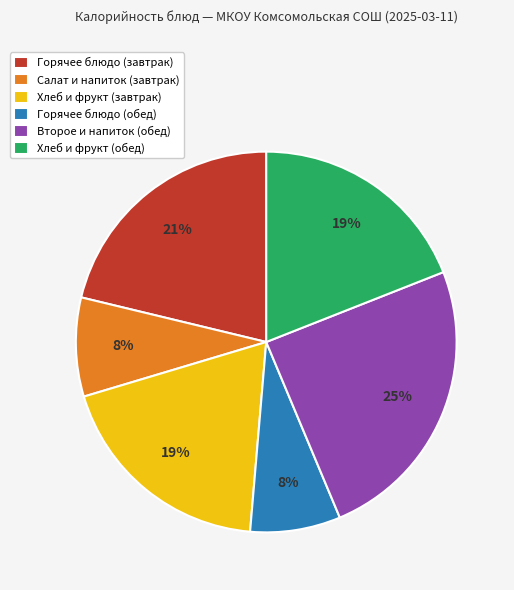

True or false: Хлеб и фрукт (обед) accounts for 30% of the total.

False